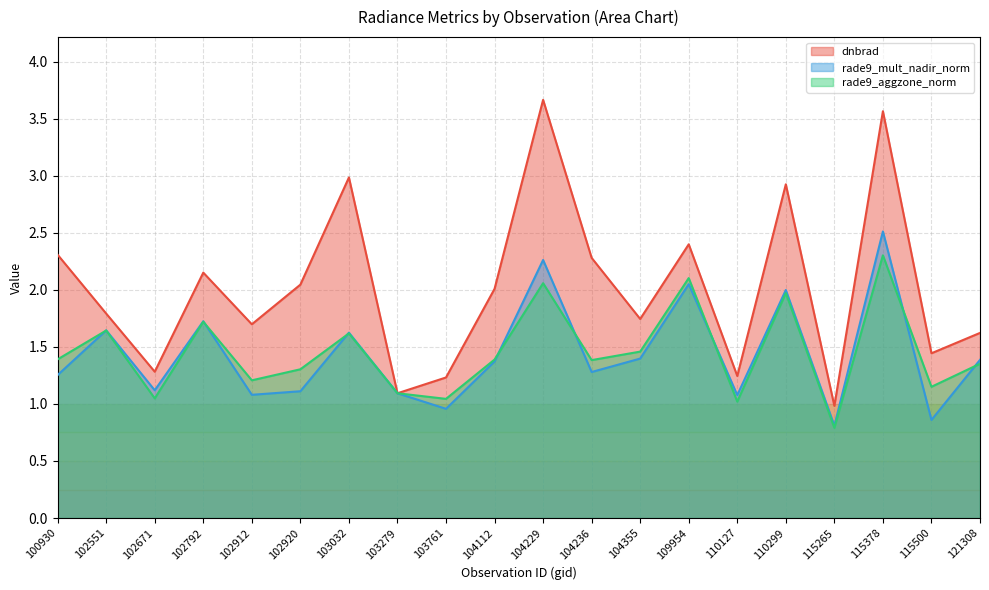

Where does the rade9_mult_nadir_norm series first go above 1?

100930